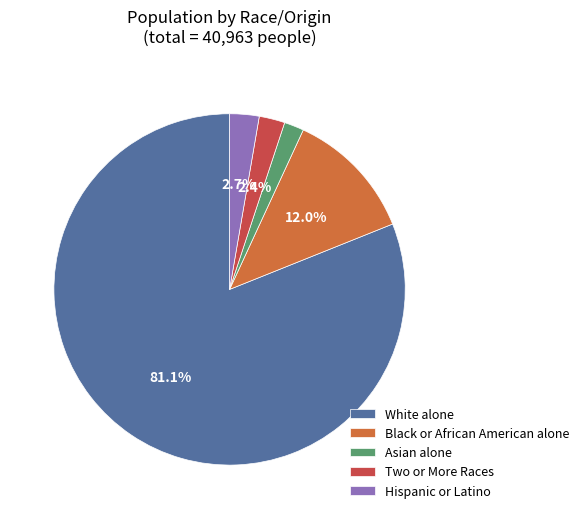

Is it true that Two or More Races is 2% of the pie?

True